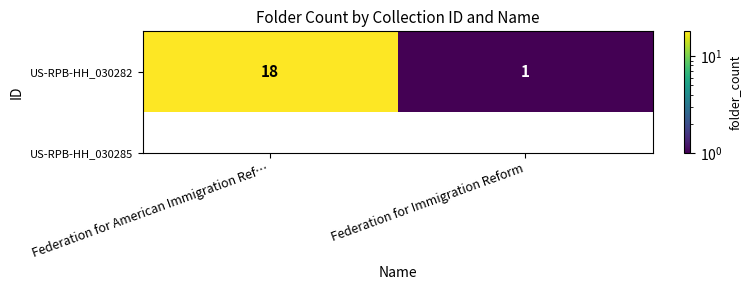

Rank the categories by value from lowest to highest.

Federation for Immigration Reform, Federation for American Immigration Ref…